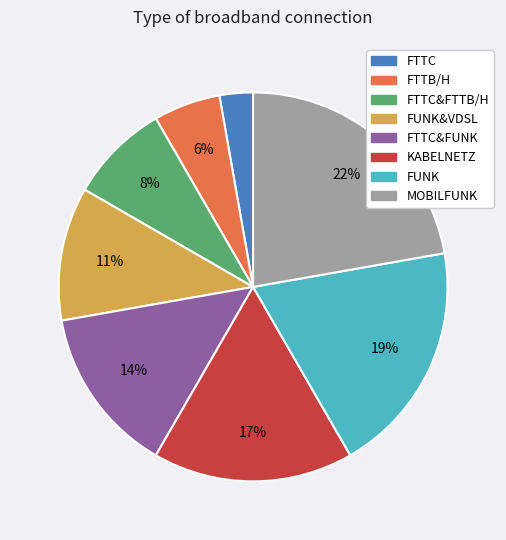

How many segments does this pie chart have?

8